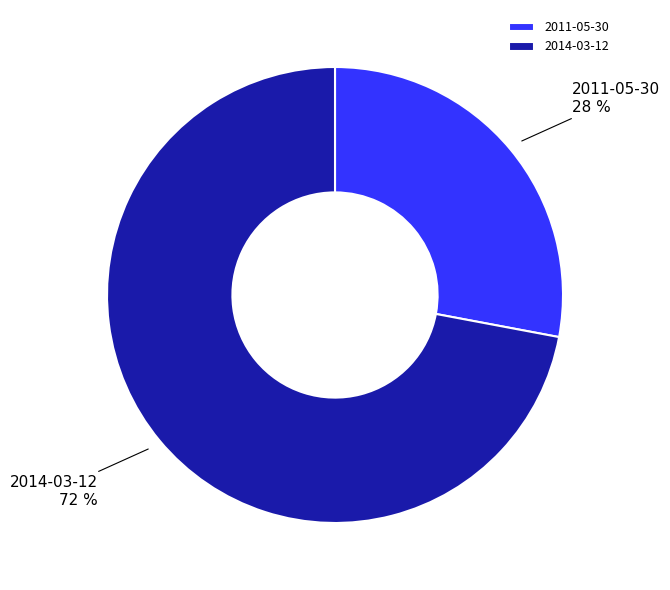

Do 2014-03-12 and 2011-05-30 together represent more than half of the pie?

Yes